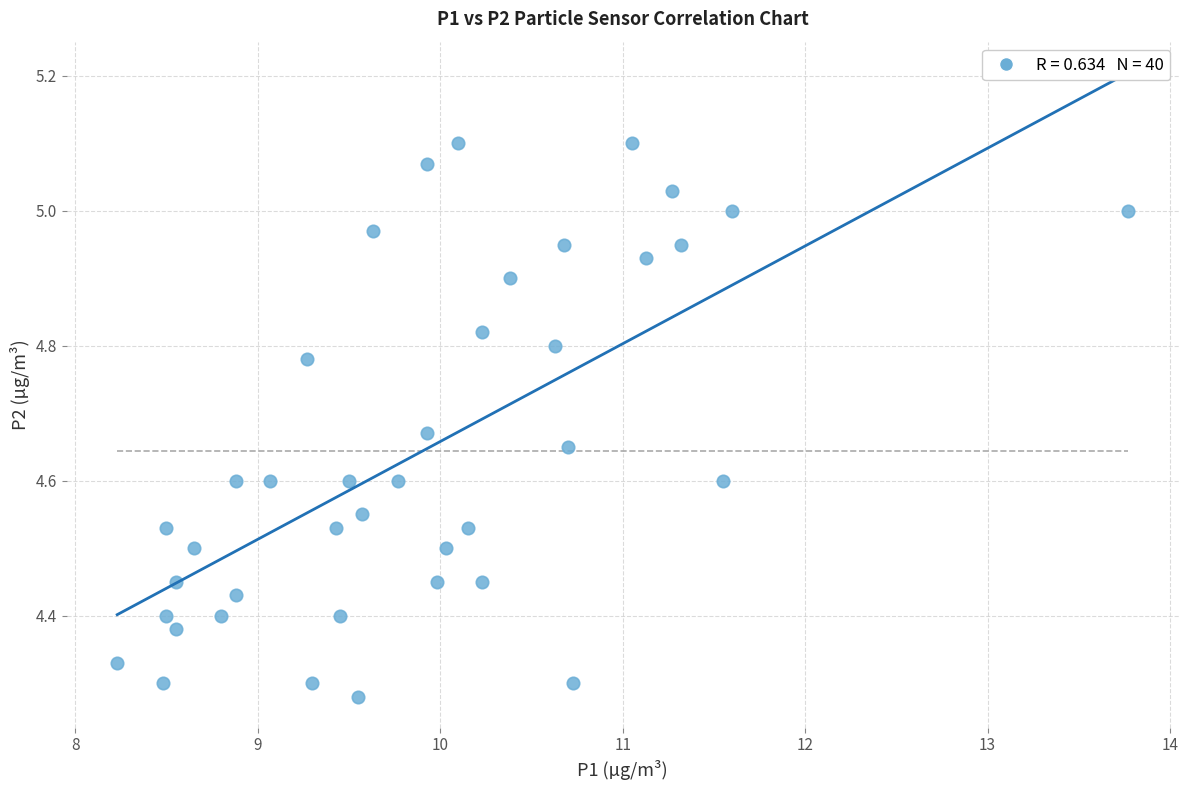

What is the range of Y values (max minus min)?

0.8